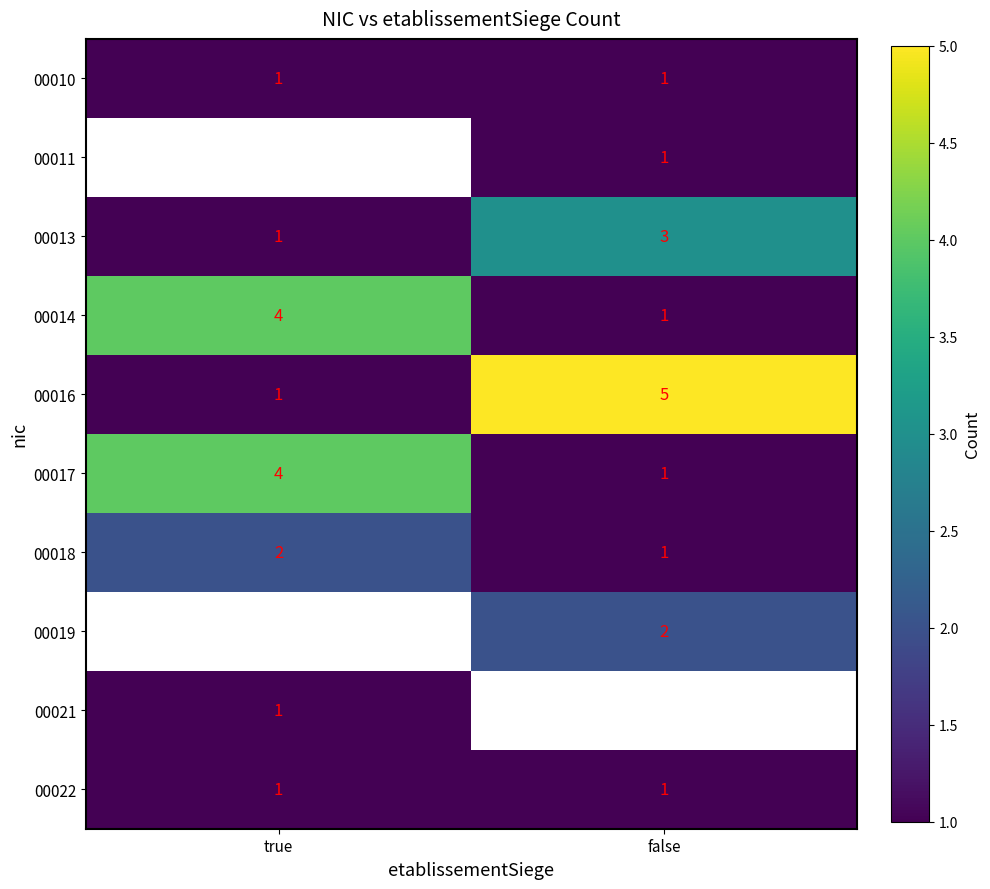

Between false and true, which is larger?

false